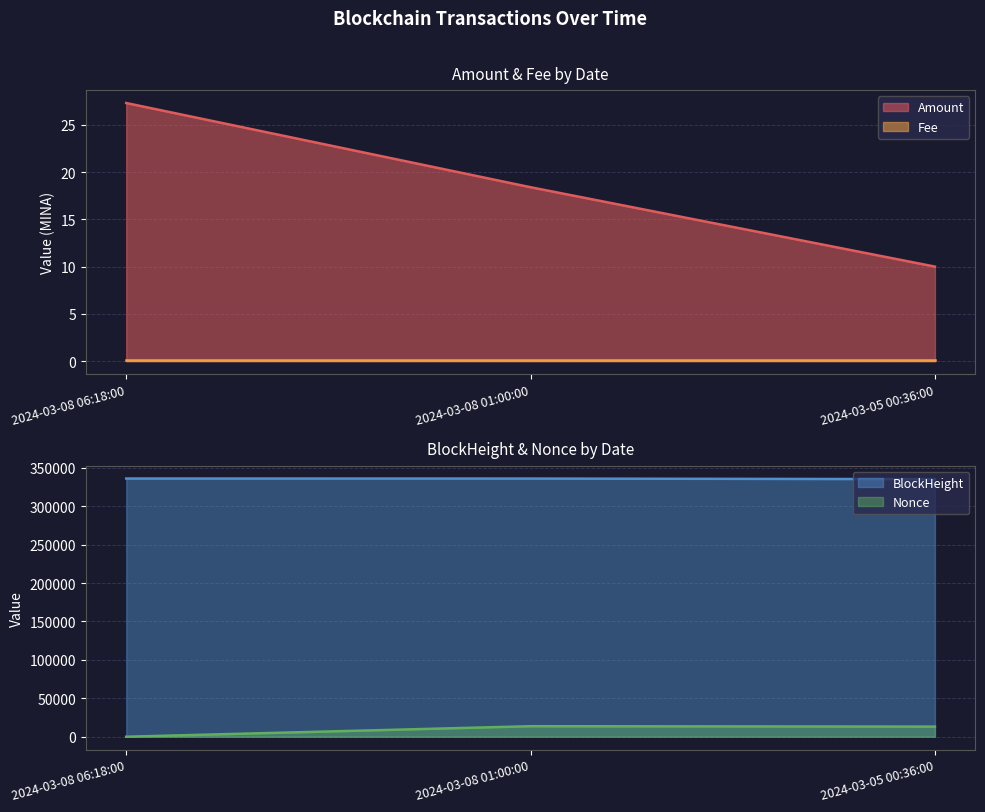

The Amount series shows 13.2 at 2024-03-05 00:36:00. True or false?

False